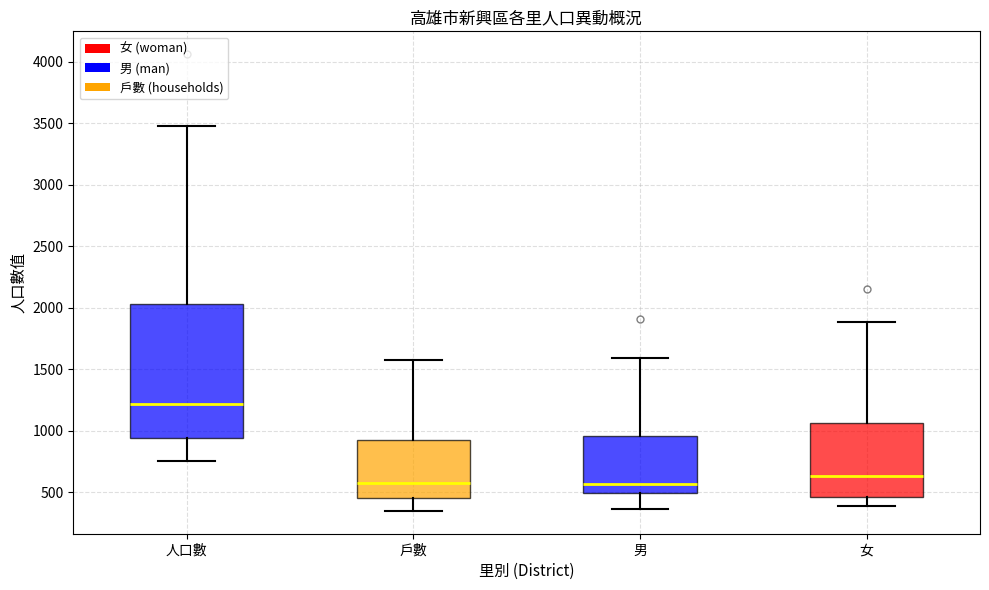

Which box has the highest median line?

人口數